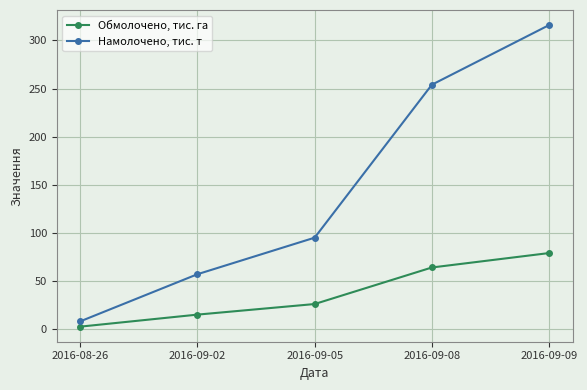

How many lines are shown in the chart?

2